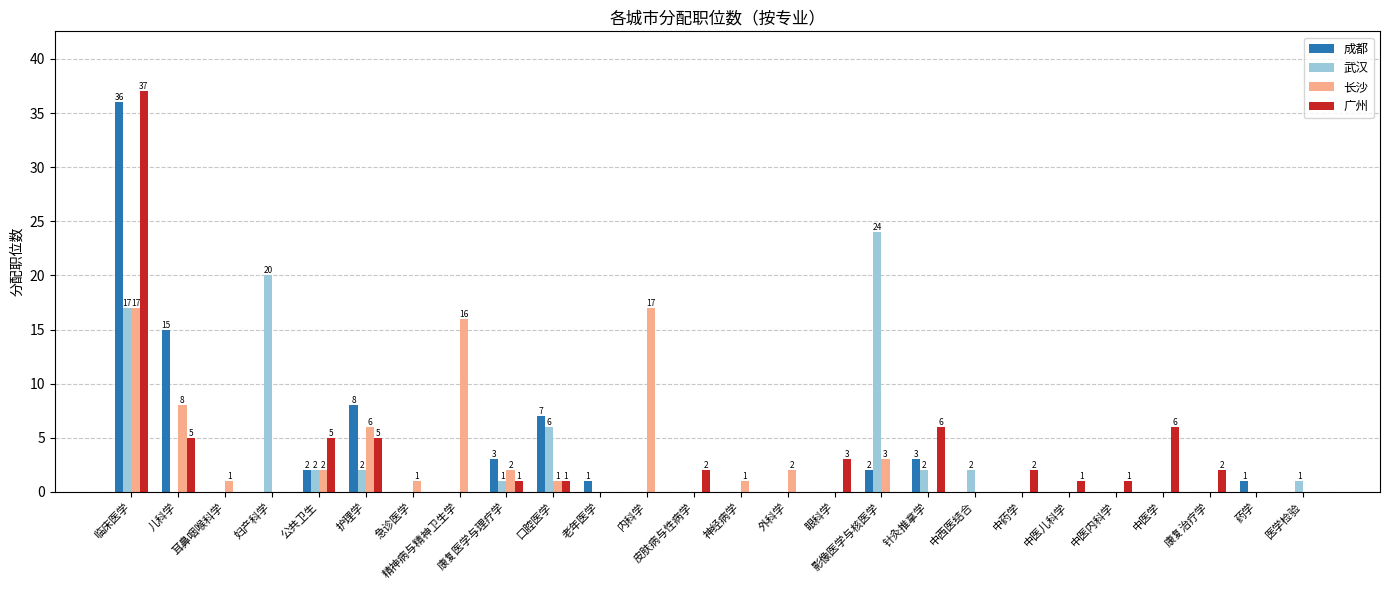

What is the difference between the 成都 values at 中医内科学 and 口腔医学?

7